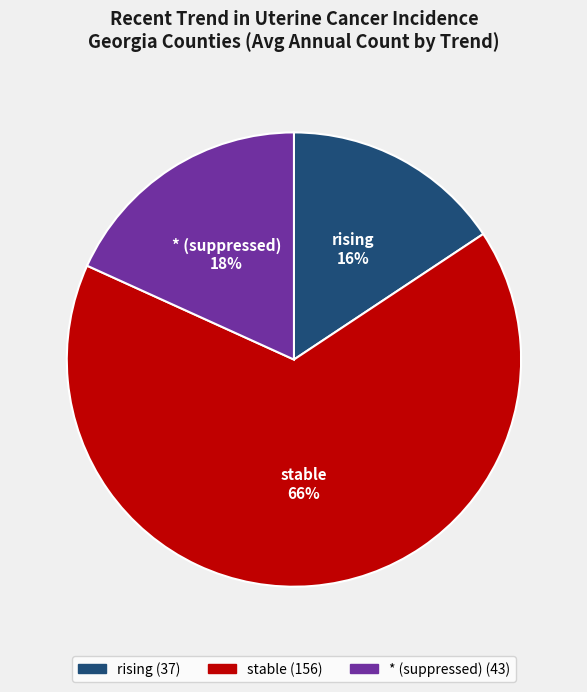

Does any single category account for the majority?

Yes